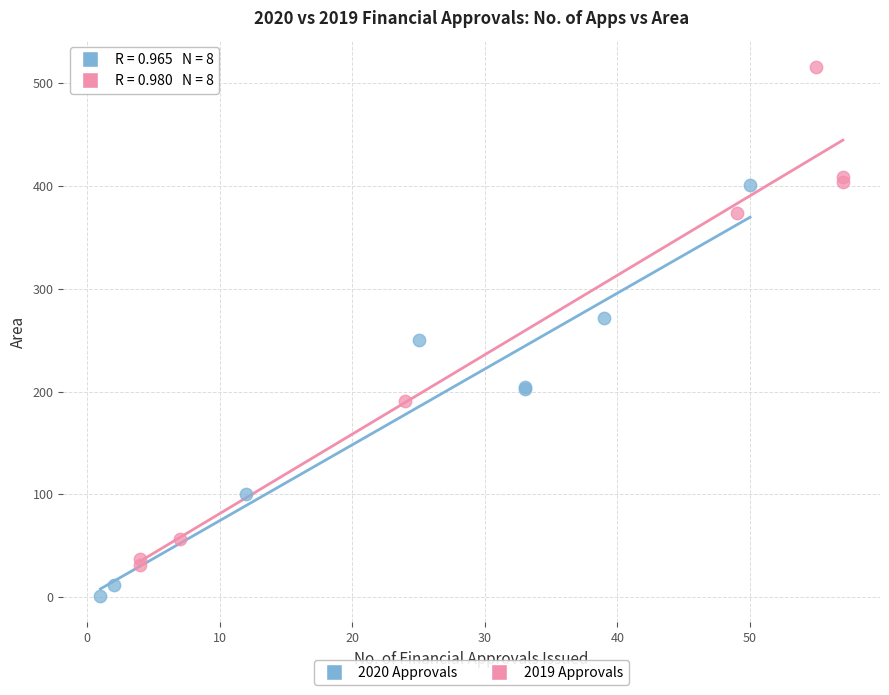

Which series reaches the maximum Y coordinate?

2019 Approvals